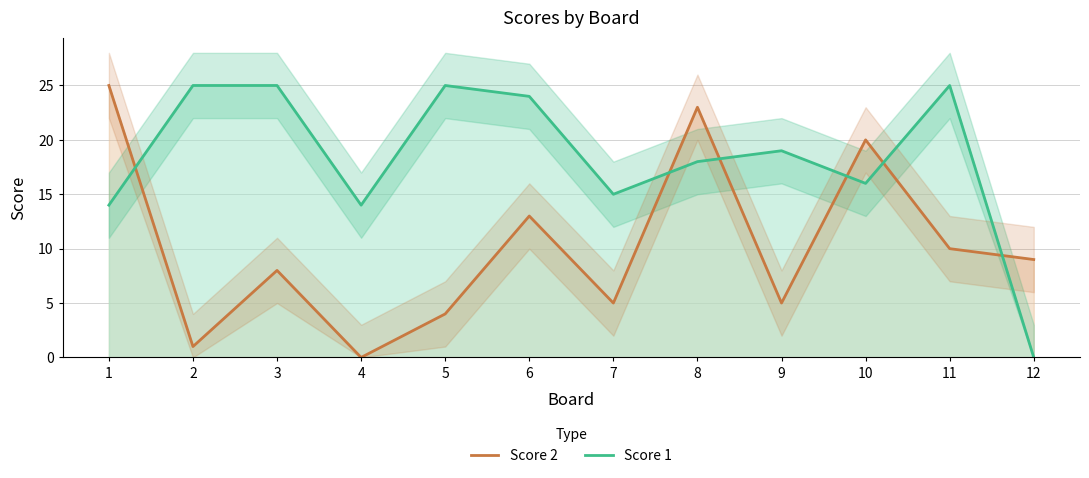

What is the total value across all series at 7?

20